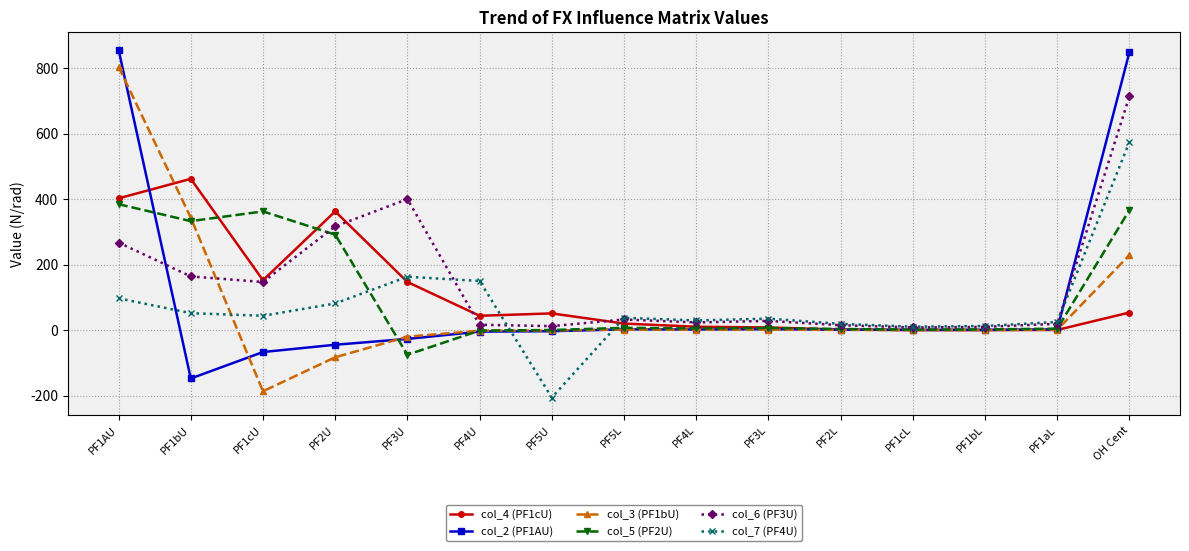

What position from the left is PF1AU?

1